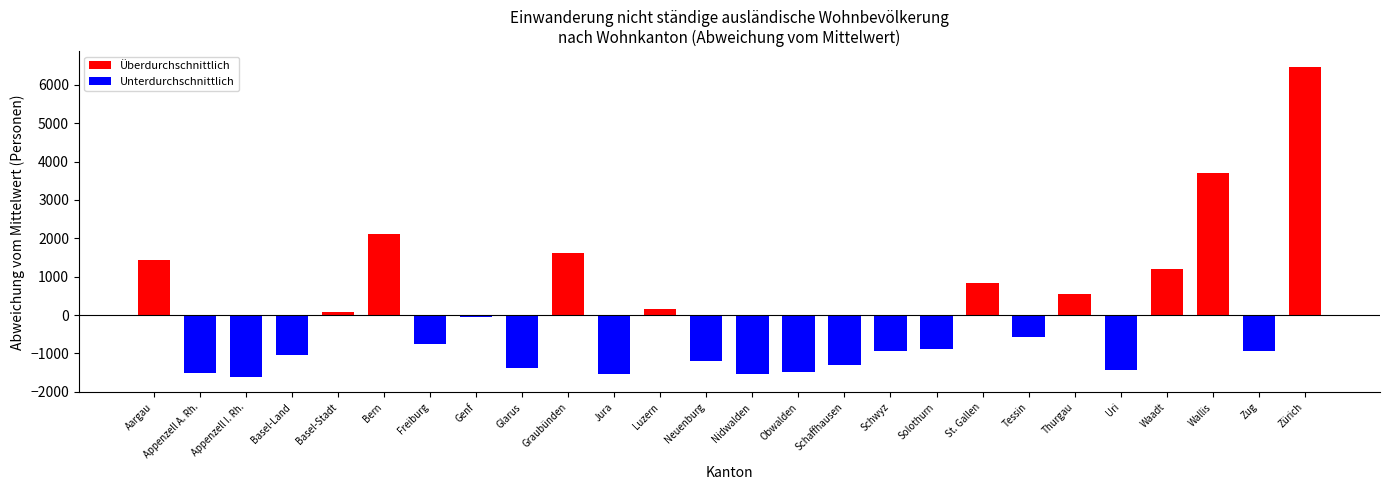

Which category has the lowest value in the Total Einwanderung series?

Appenzell I. Rh.